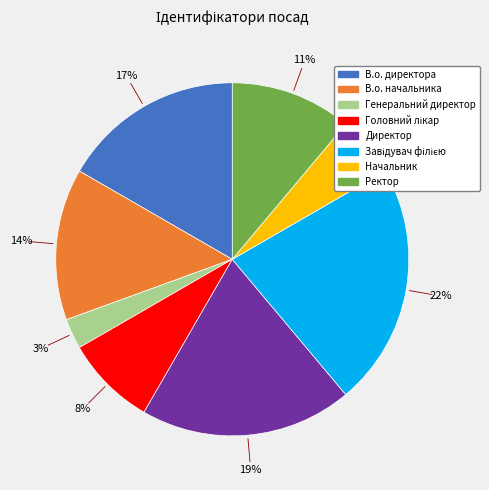

True or false: Генеральний директор accounts for 16% of the total.

False